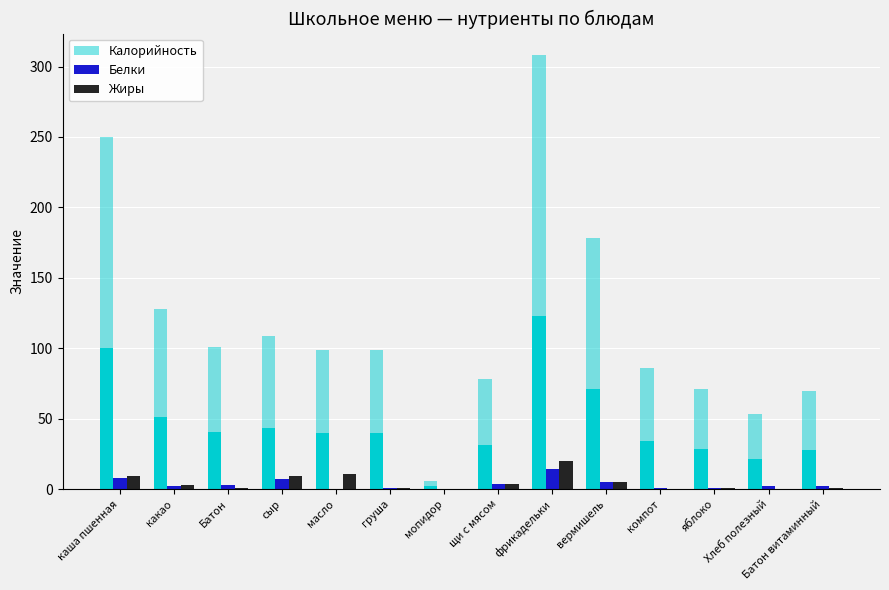

What is the total value across all series at масло?

110